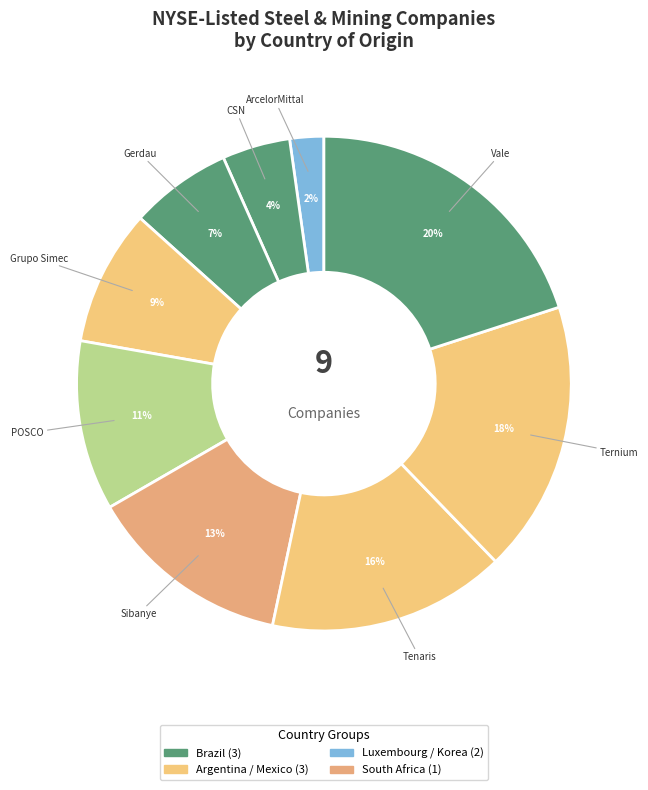

Which slice is the smallest?

ArcelorMittal